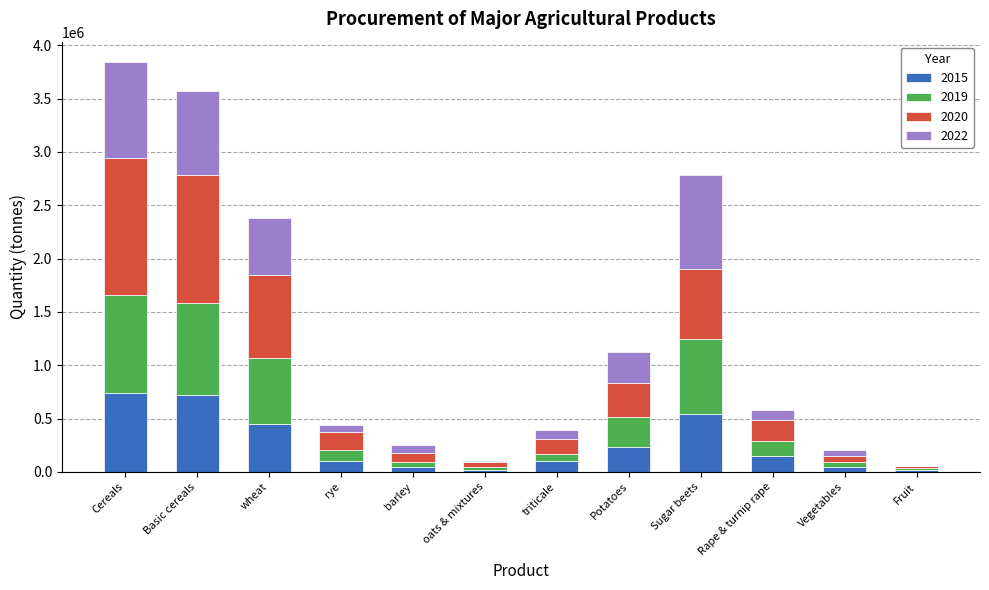

What is the total value across all series at Cereals?

3840943